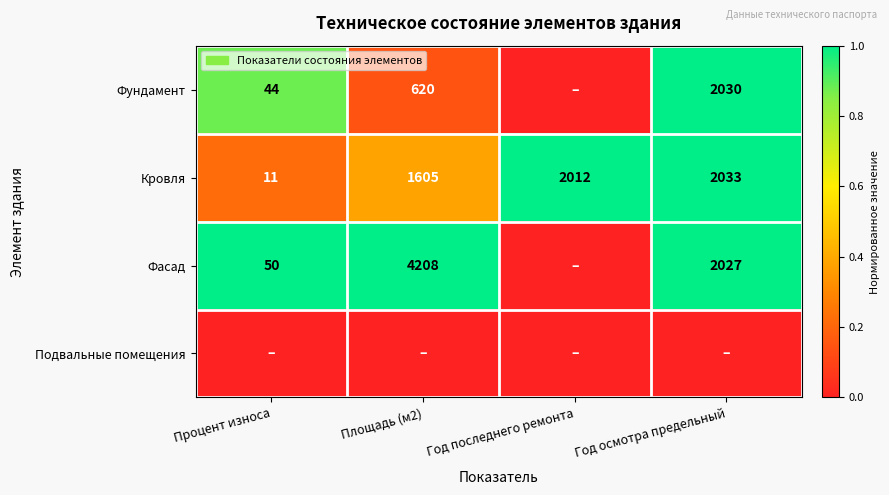

What is the spread (max minus min) of values at Процент износа?

1.0